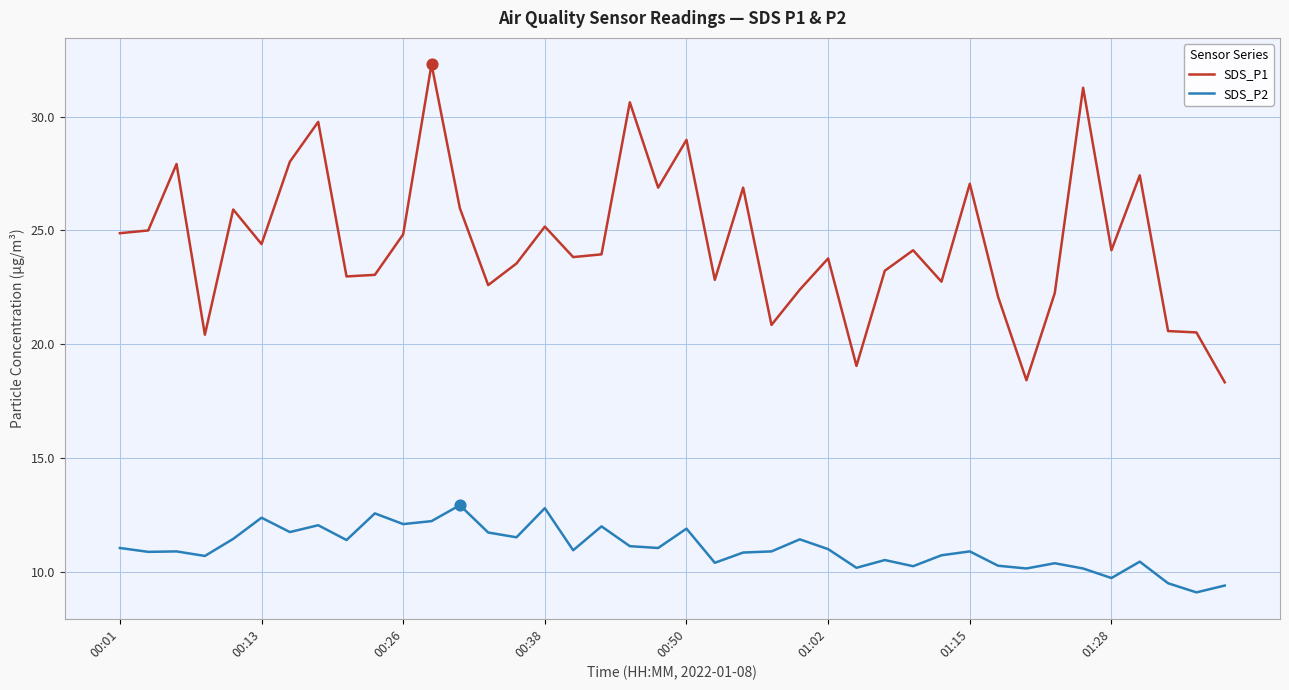

At how many categories does at least one series exceed 30?

3